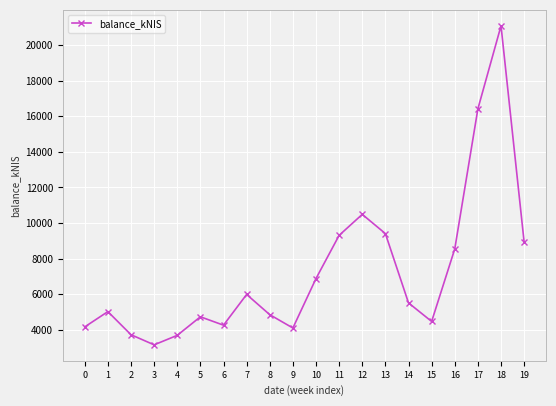

Is it true that the value at 15 is 4463.2?

True